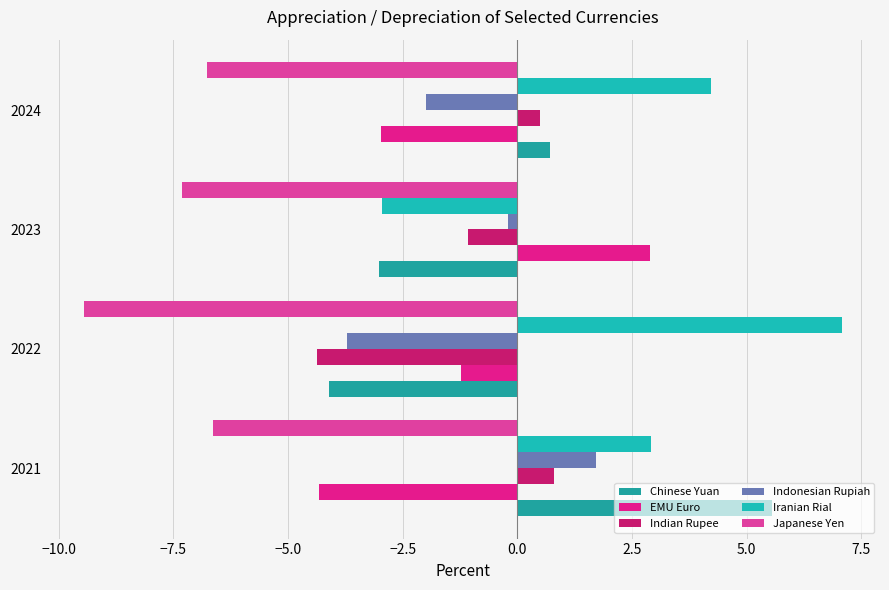

Which category has the lowest value in the EMU Euro series?

2021